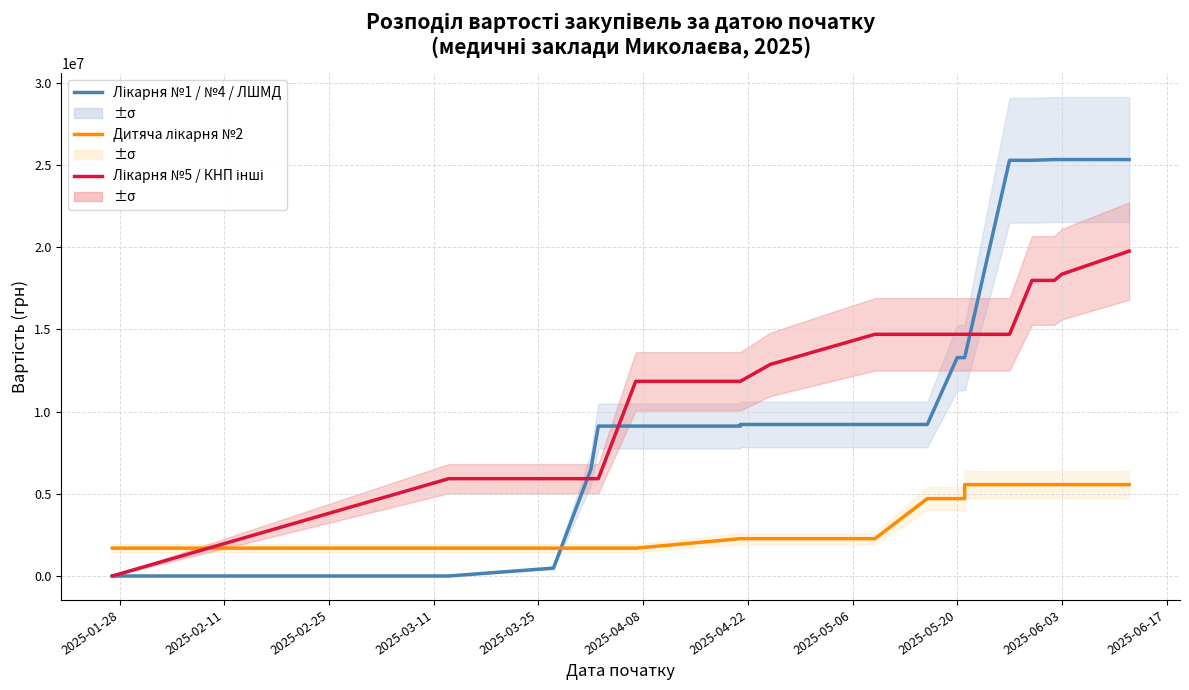

What are all the series names shown in the legend?

Лікарня №1 / №4 / ЛШМД, Дитяча лікарня №2, Лікарня №5 / КНП інші